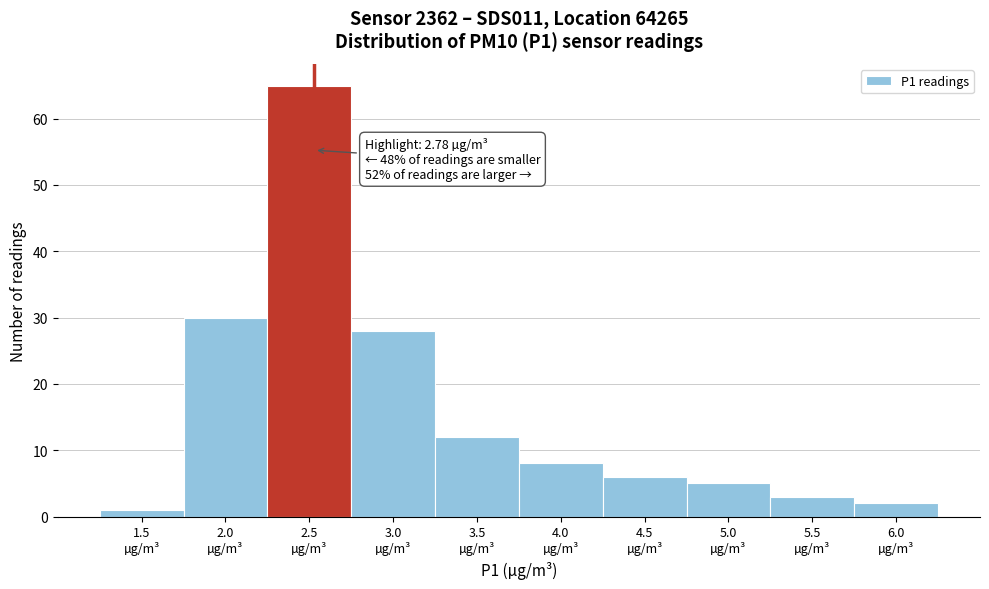

Reading right to left, what are all the values shown in this chart?

2	3	5	6	8	12	28	65	30	1